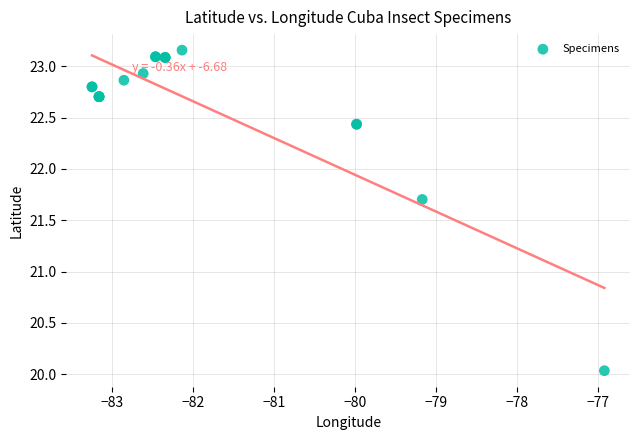

What Y value in the scatter plot is closest to 21?

21.7